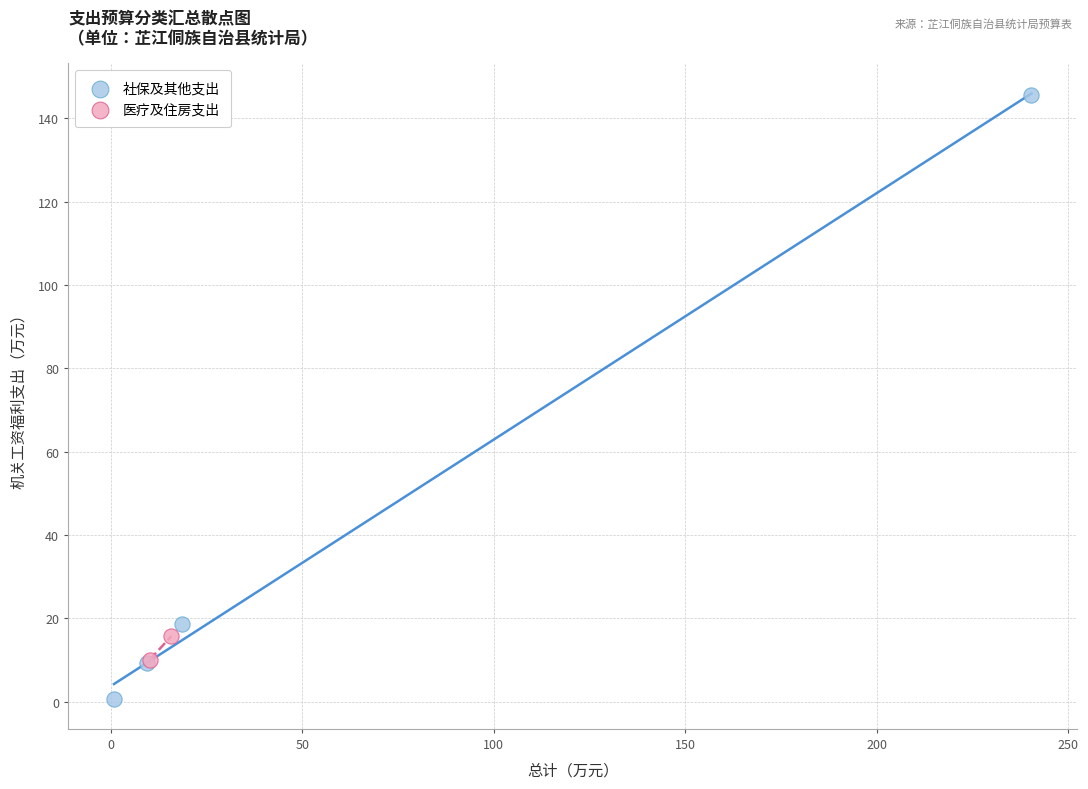

Which series reaches the maximum Y coordinate?

社保及其他支出